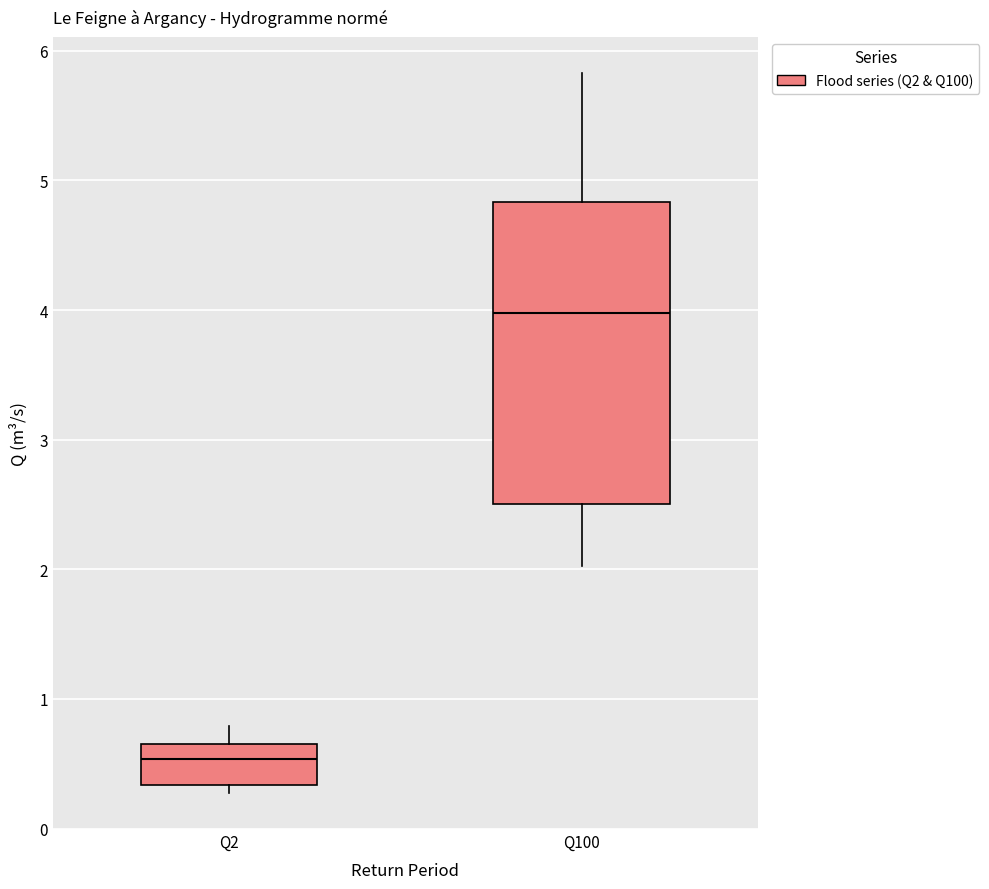

Reading left to right, transcribe this box plot: for each box, give where its median line is, the range the box spans, and where its two whiskers end, as read against the y-axis. The values are not printed on the chart, so give them approximately, as read against the axis.

Q2: median 0.5, box 0.3 to 0.7, whiskers 0.3 (just below the box's lower edge) to 0.8
Q100: median 4.0, box 2.5 to 4.8, whiskers 2.0 to 5.8